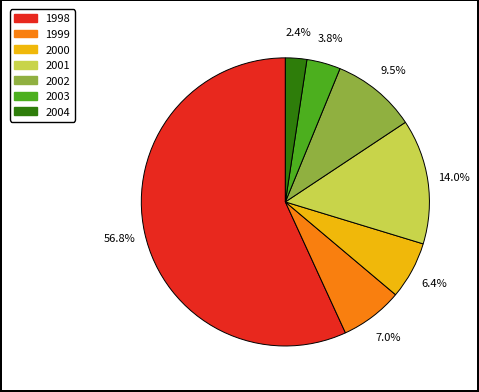

What is the majority slice?

1998